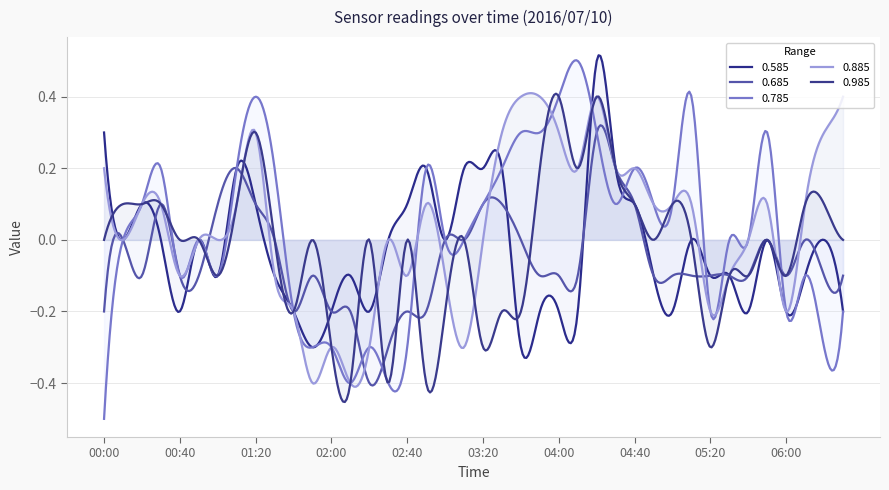

Is the value of 0.985 at 02:20 greater than the value of 0.885 at 02:20?

Yes